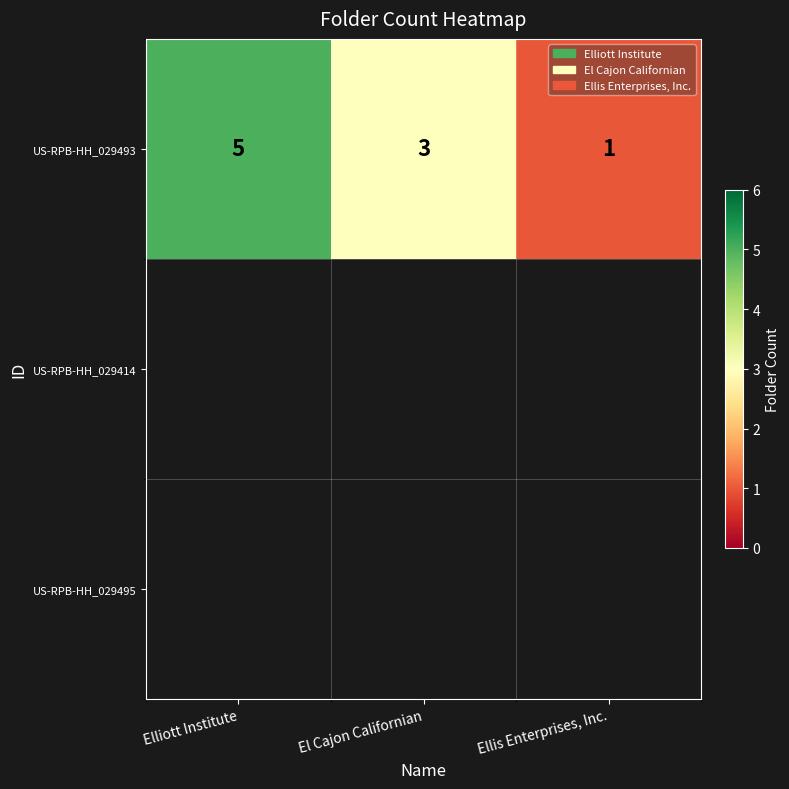

Reading left to right, what are all the values shown in this chart?

Elliott Institute=5	El Cajon Californian=3	Ellis Enterprises, Inc.=1